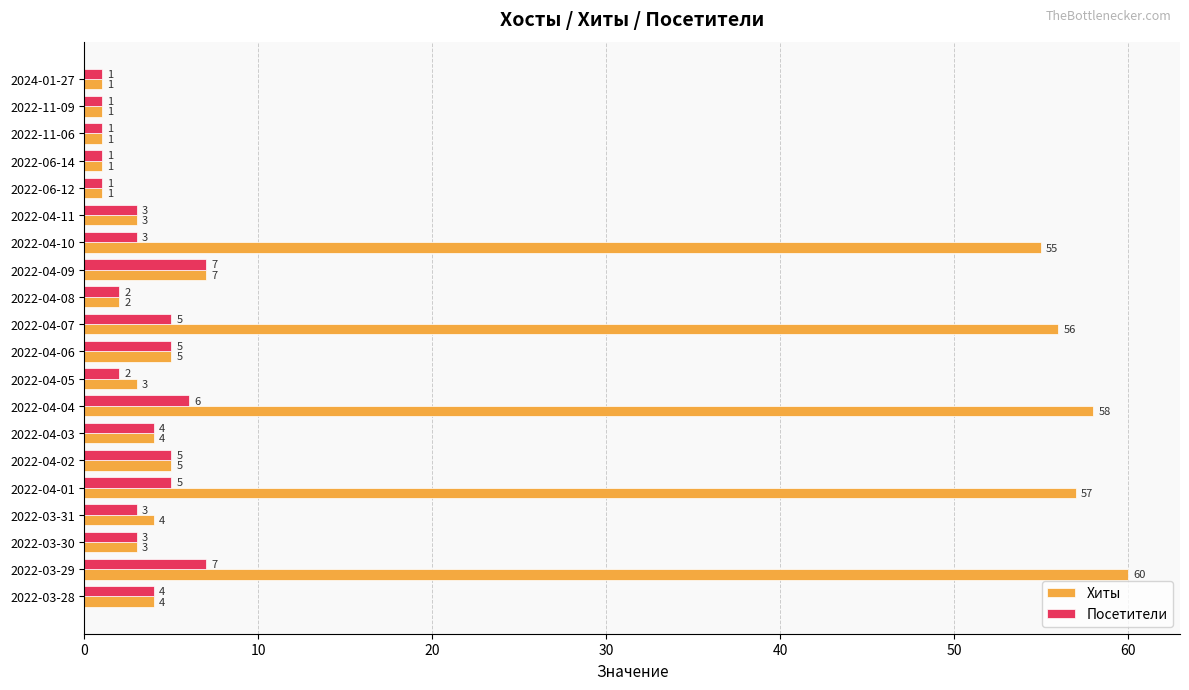

What is the sum of the Хиты values at 2022-04-11 and 2022-03-28?

7